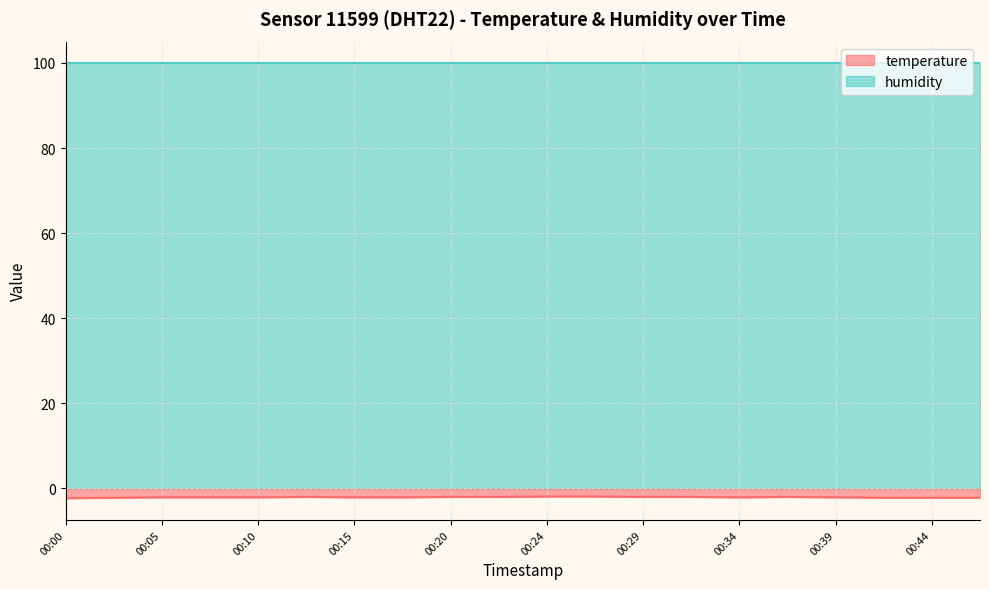

True or false: the data has more than 1 interior local peaks.

True